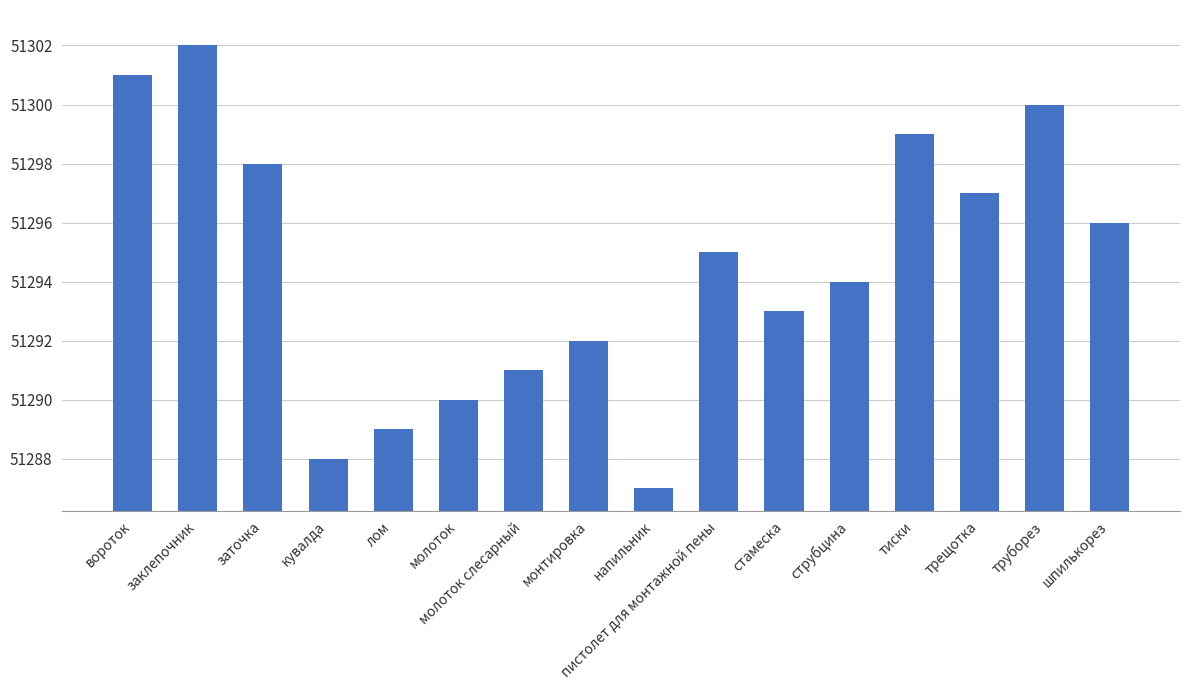

How many categories are shown in the chart?

16